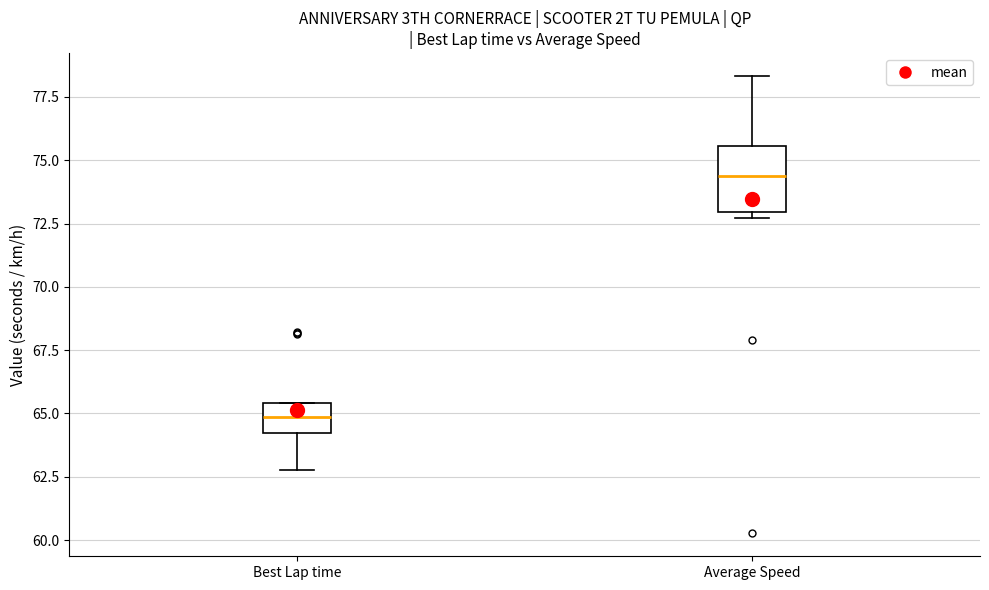

Reading left to right, read every box against the y-axis: the position of its median line, the range the box covers, and the ends of its whiskers. The values are not printed on the chart, so give them approximately, as read against the axis.

Best Lap time: median 65.0, box 64.0 to 65.5, whiskers 63.0 to 65.5
Average Speed: median 74.5, box 73.0 to 75.5, whiskers 72.5 to 78.5